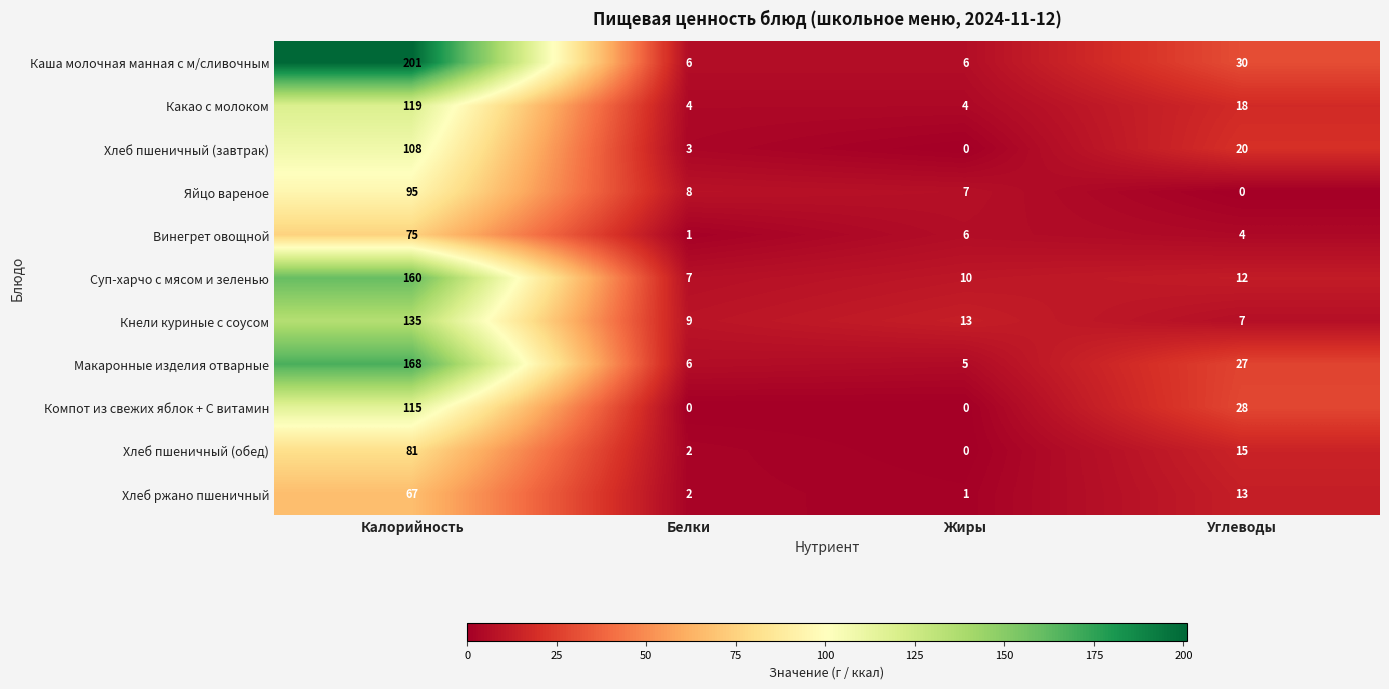

Rank the series at Калорийность from highest to lowest value.

Каша молочная манная с м/сливочным, Макаронные изделия отварные, Суп-харчо с мясом и зеленью, Кнели куриные с соусом, Какао с молоком, Компот из свежих яблок + С витамин, Хлеб пшеничный (завтрак), Яйцо вареное, Хлеб пшеничный (обед), Винегрет овощной, Хлеб ржано пшеничный